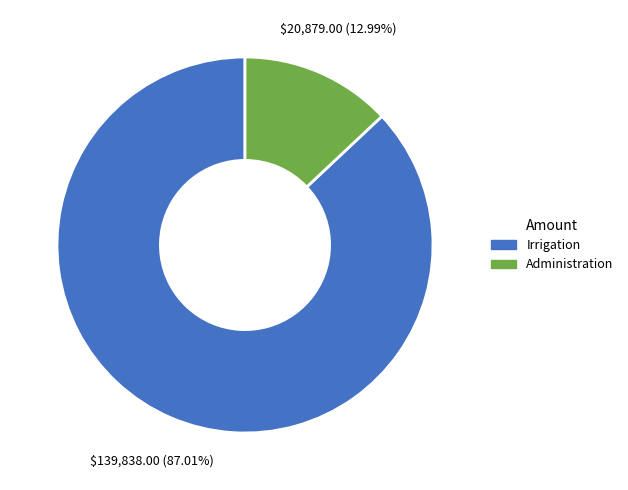

Is there any slice that represents more than half of the pie?

Yes